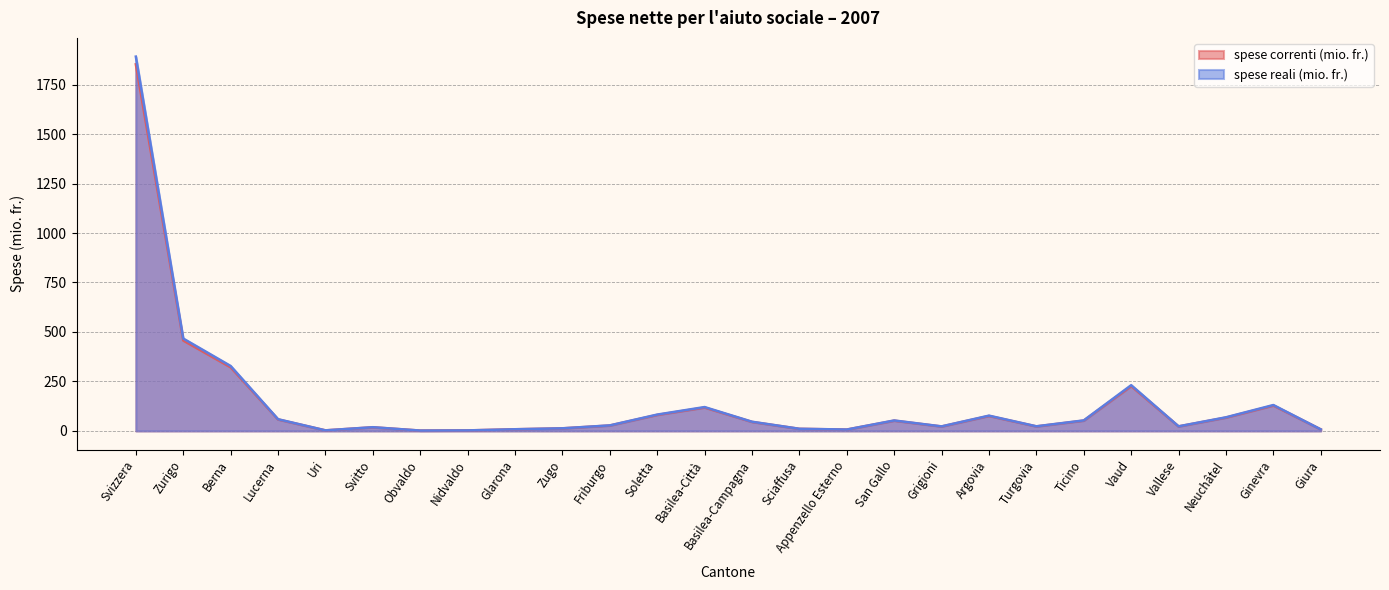

The spese correnti (mio. fr.) series shows 2.8 at Obvaldo. True or false?

False